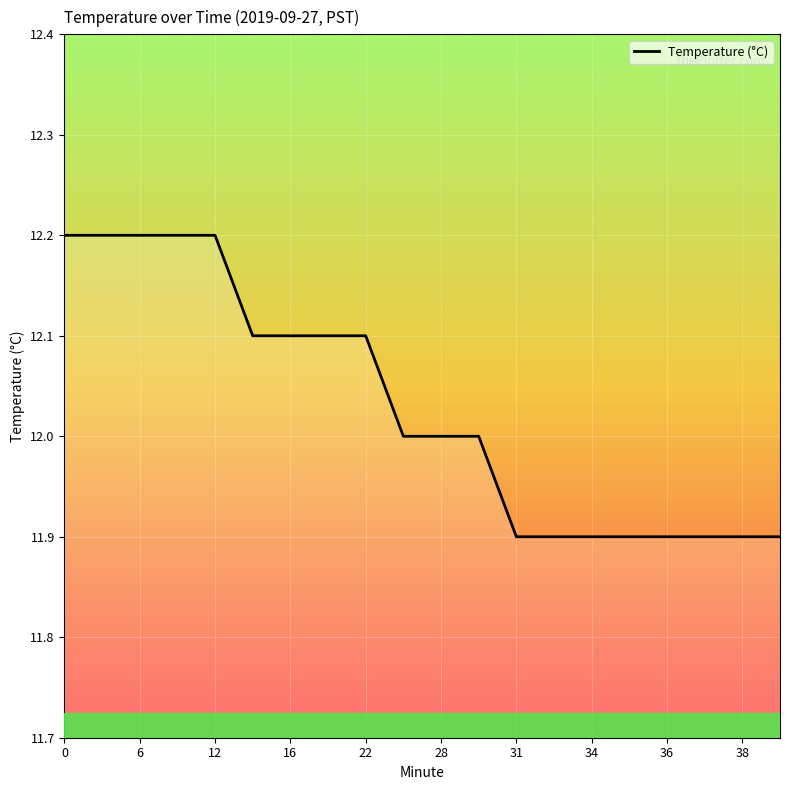

What is the difference between the maximum and minimum values?

0.3